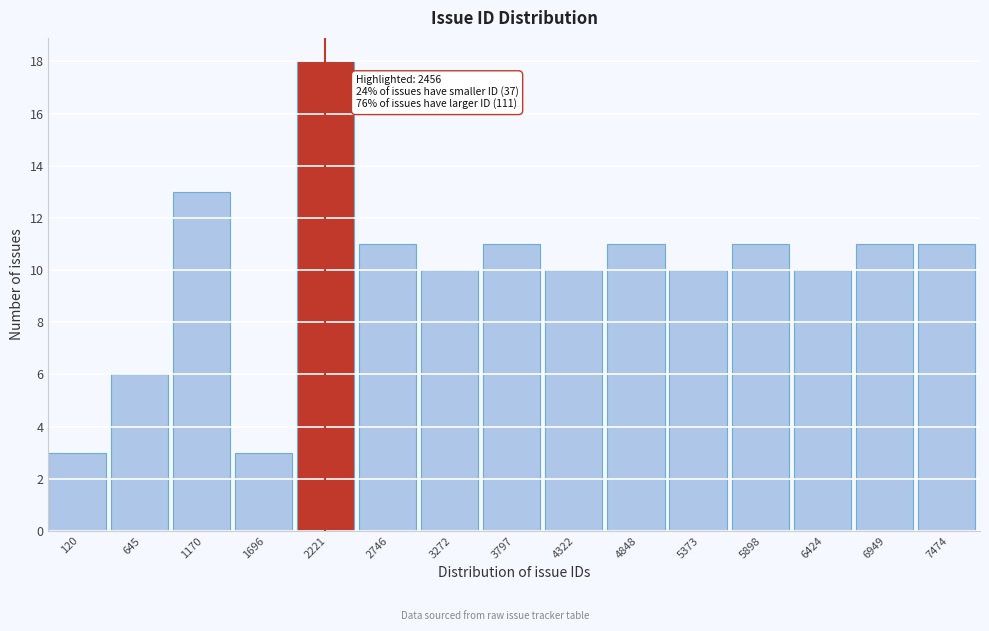

Reading left to right, list all the values displayed in this chart.

120=3	645=6	1170=13	1696=3	2221=18	2746=11	3272=10	3797=11	4322=10	4848=11	5373=10	5898=11	6424=10	6949=11	7474=11